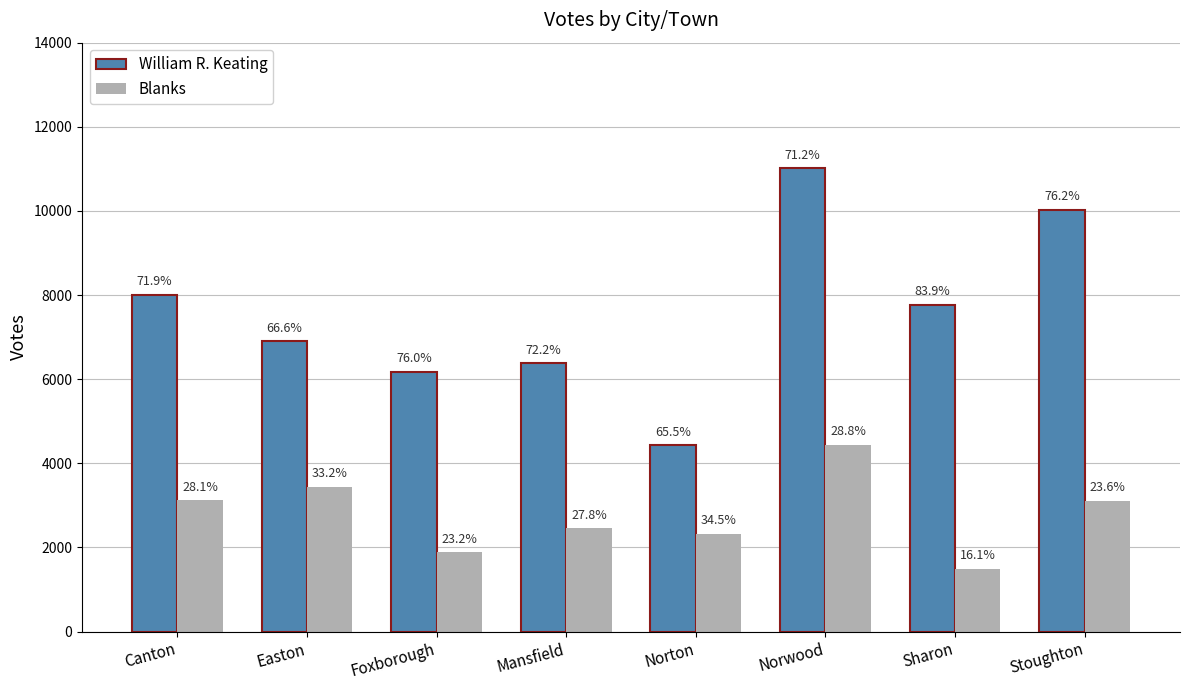

What are all the series names shown in the legend?

William R. Keating, Blanks